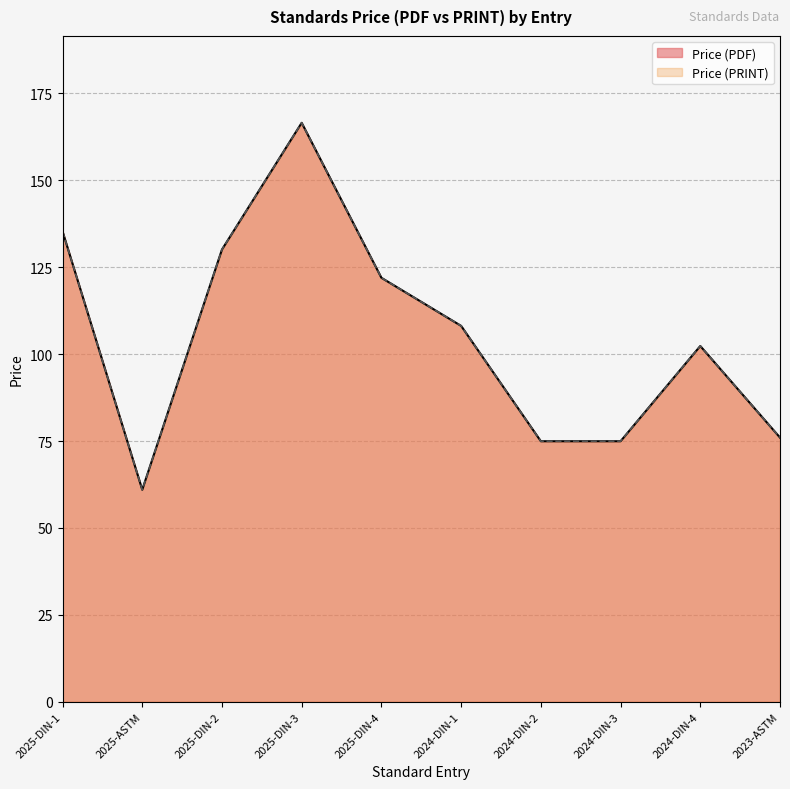

How many interior local peaks does the Price (PDF) series have?

2